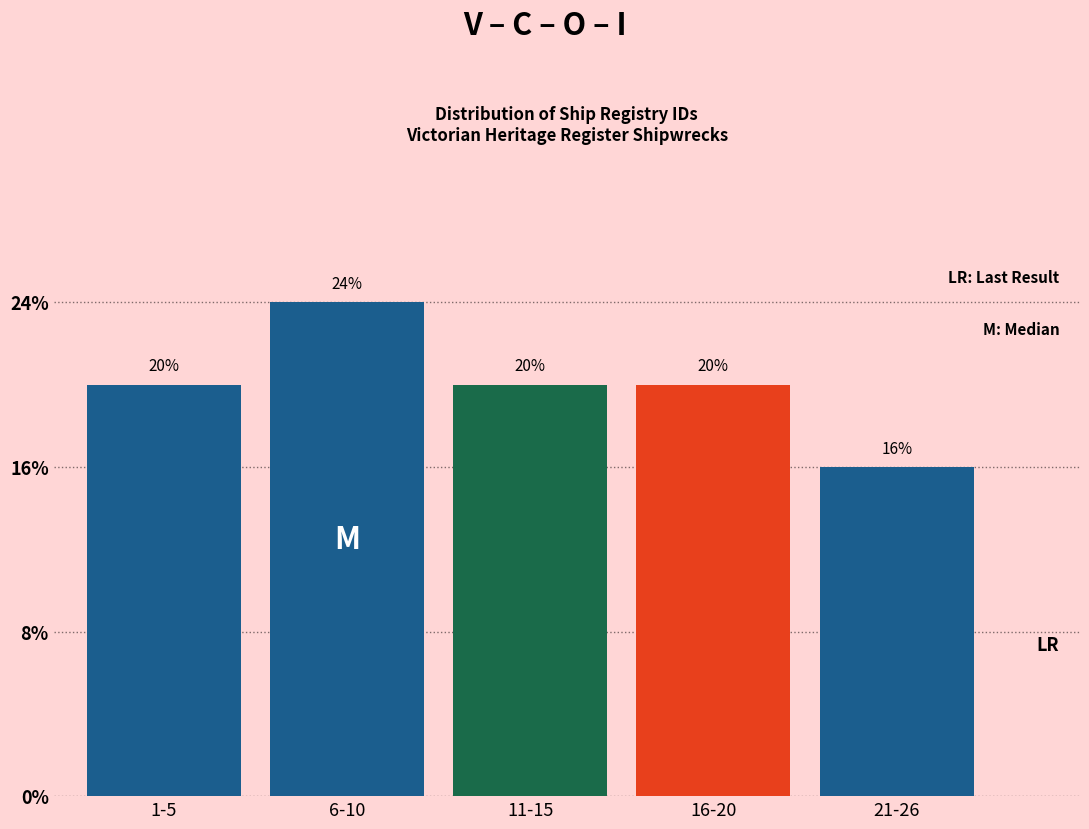

Does the chart contain any negative values?

No